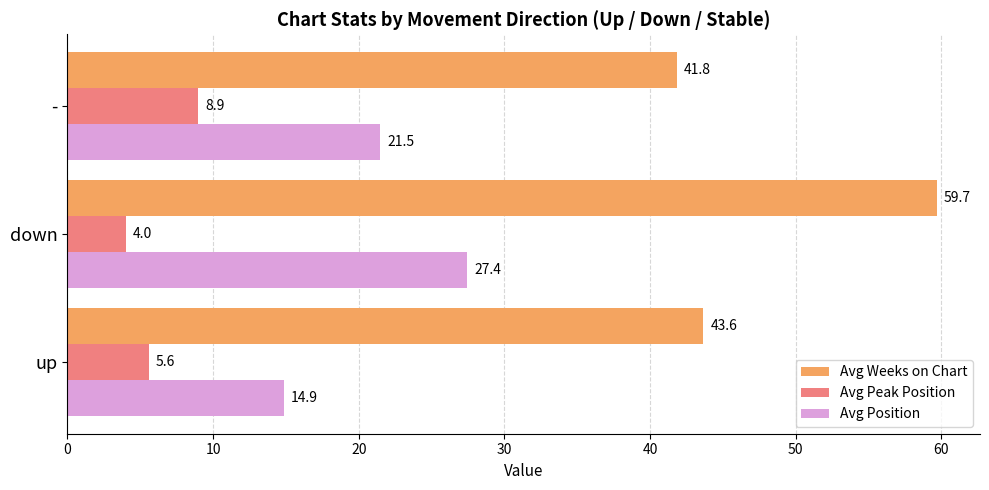

What is the spread (max minus min) of values at down?

55.7